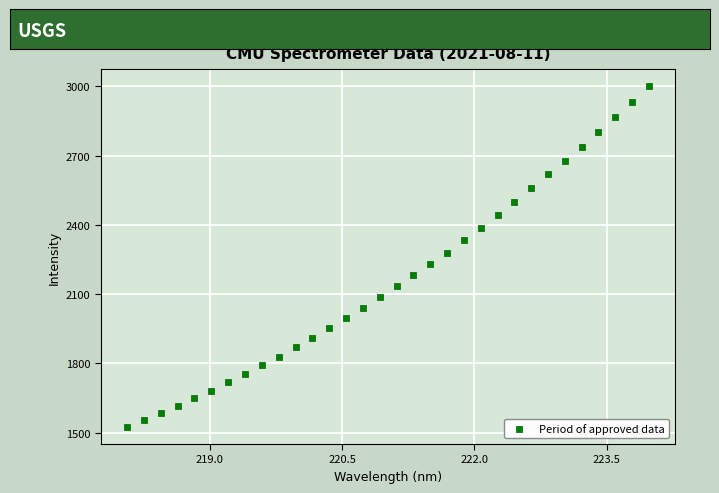

What is the range of X values (max minus min)?

5.9